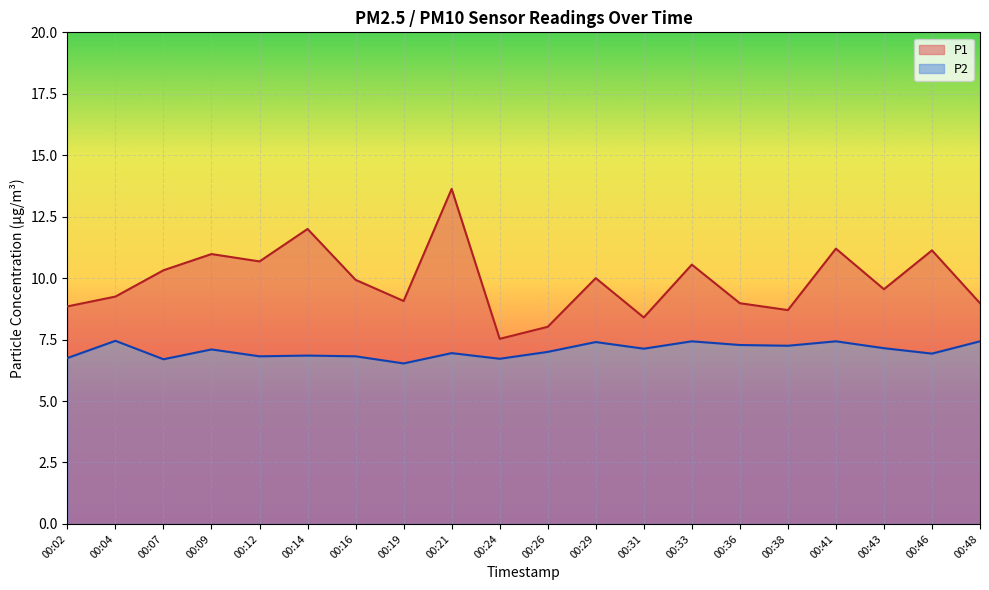

At which category is the sum across all series the highest?

00:21